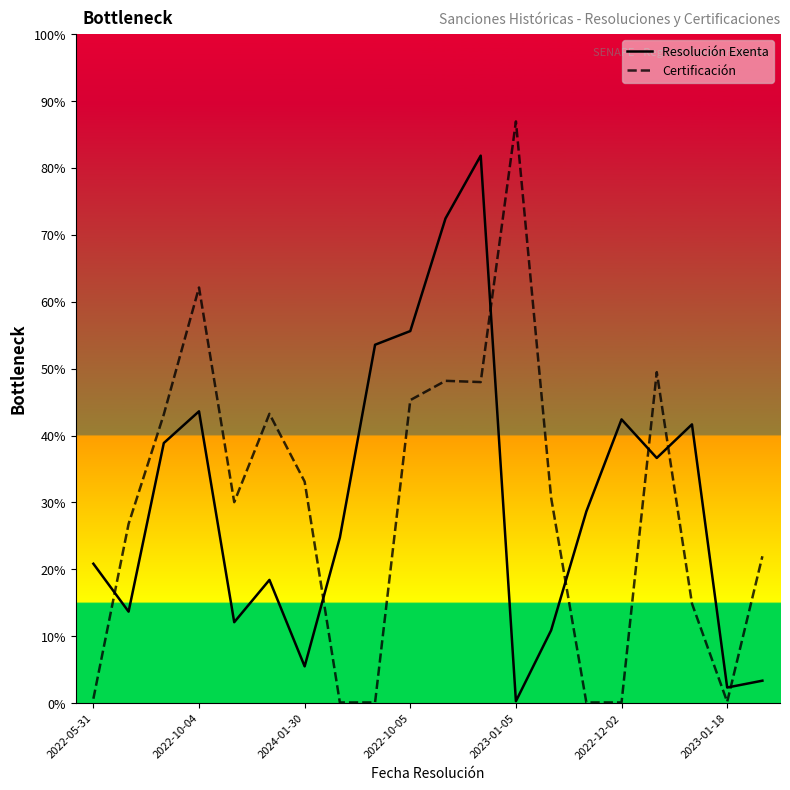

What are all the series names shown in the legend?

Resolución Exenta, Certificación